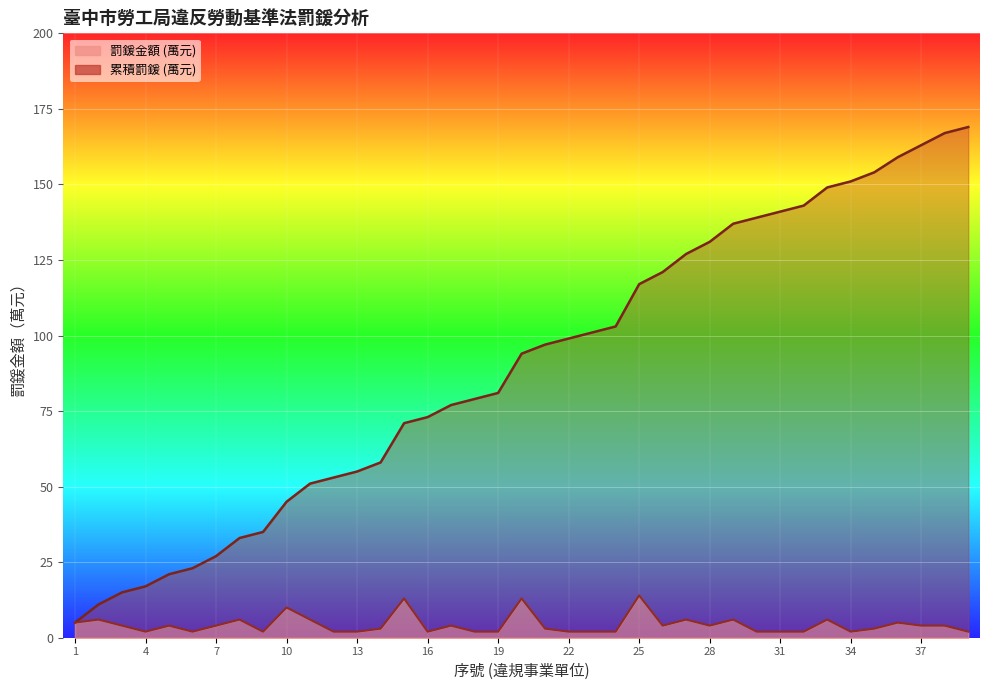

At which label does 罰鍰金額 (萬元) first exceed 4?

1